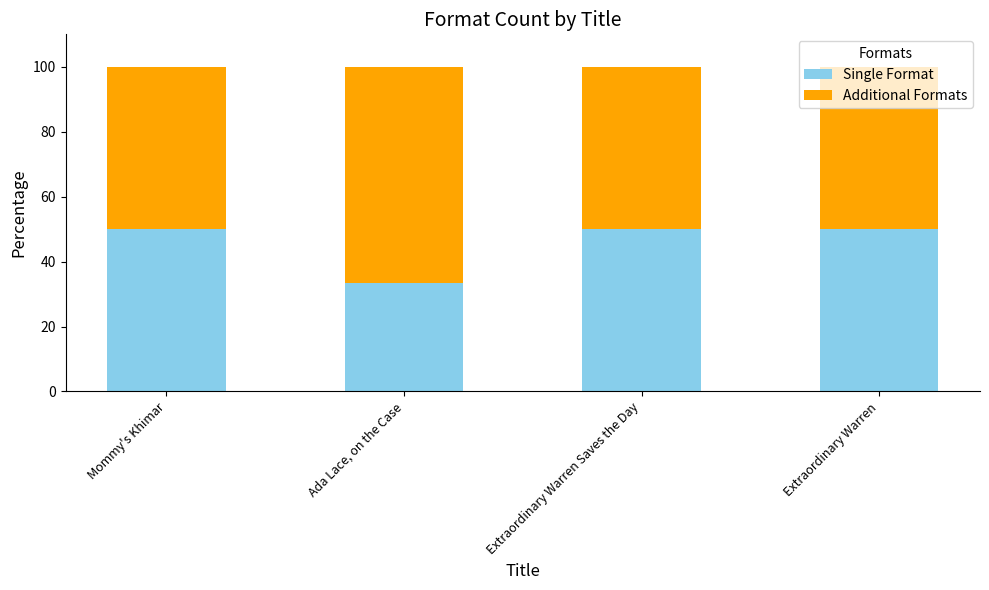

Are the bars horizontal?

No